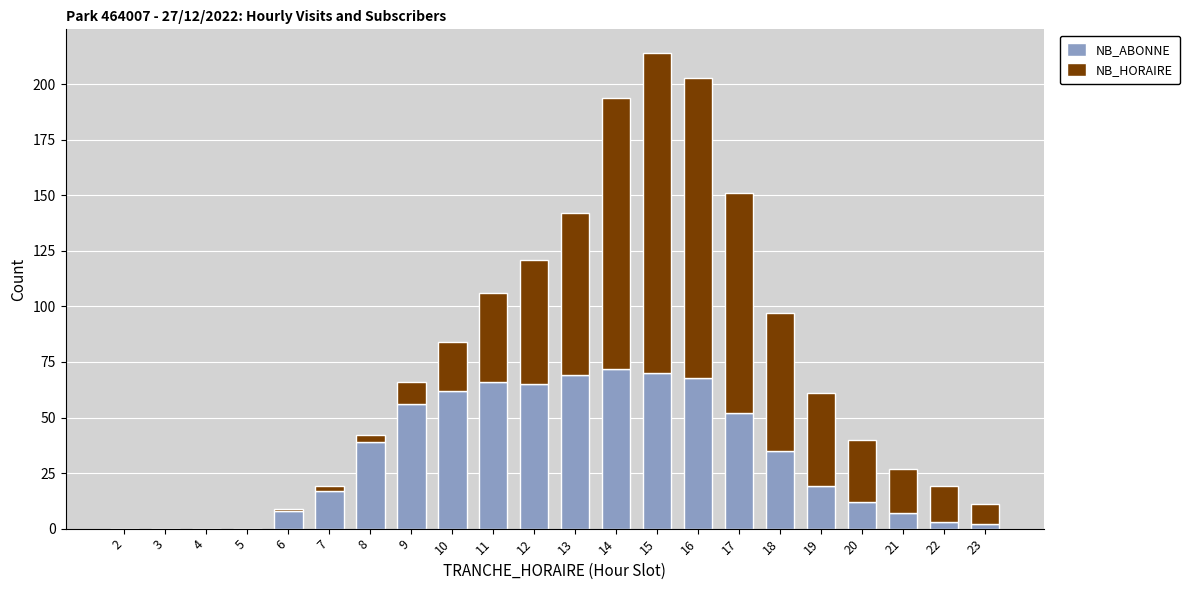

What is the highest value of the NB_ABONNE series?

72